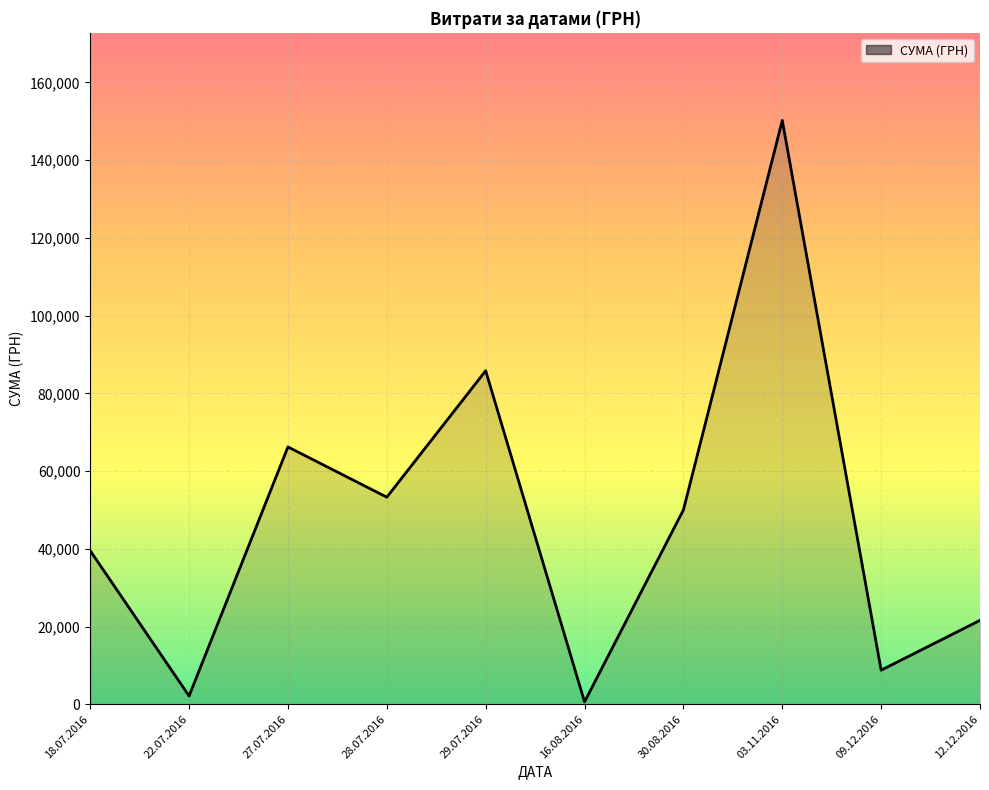

What is the smallest value displayed?

609.0